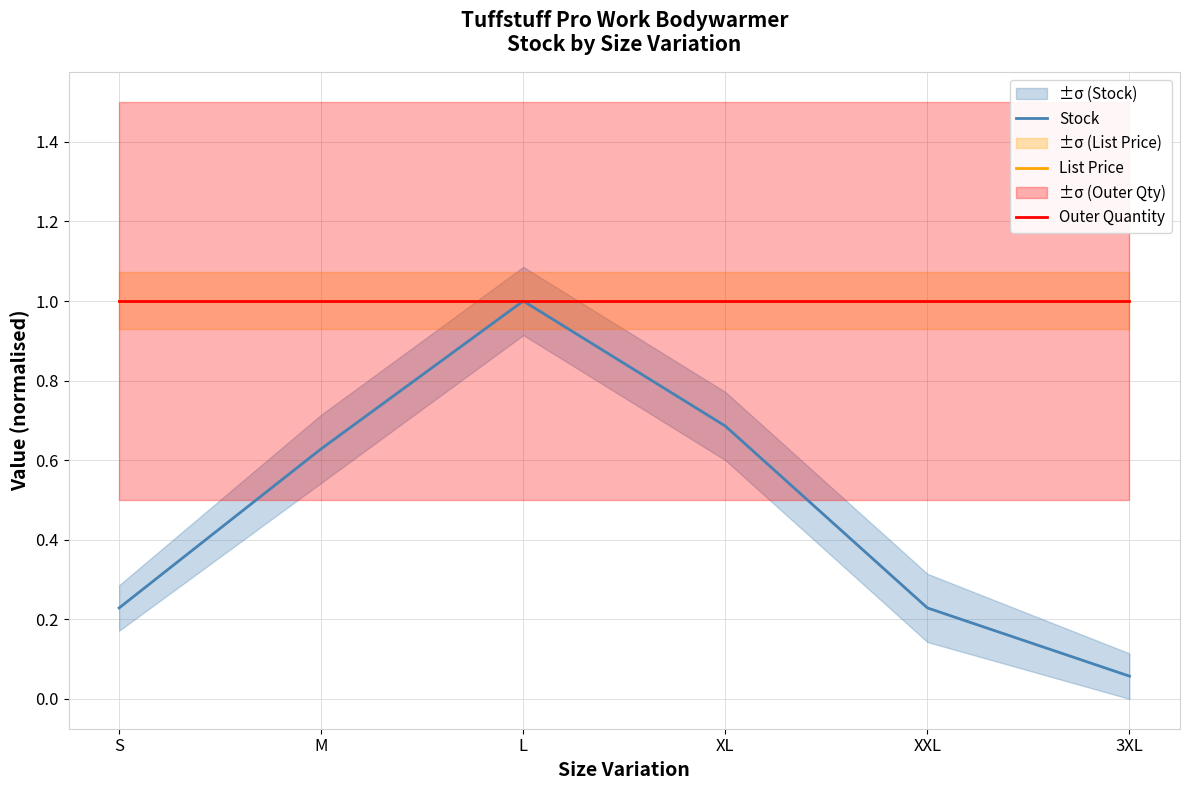

What is the spread (max minus min) of values at 3XL?

0.9